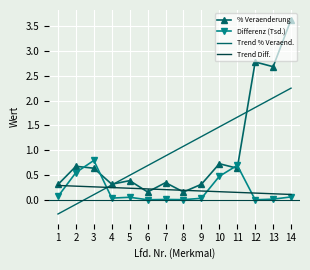

List the series in order of their peak value, lowest first.

Trend Diff., Differenz (Tsd.), Trend % Veraend., % Veraenderung